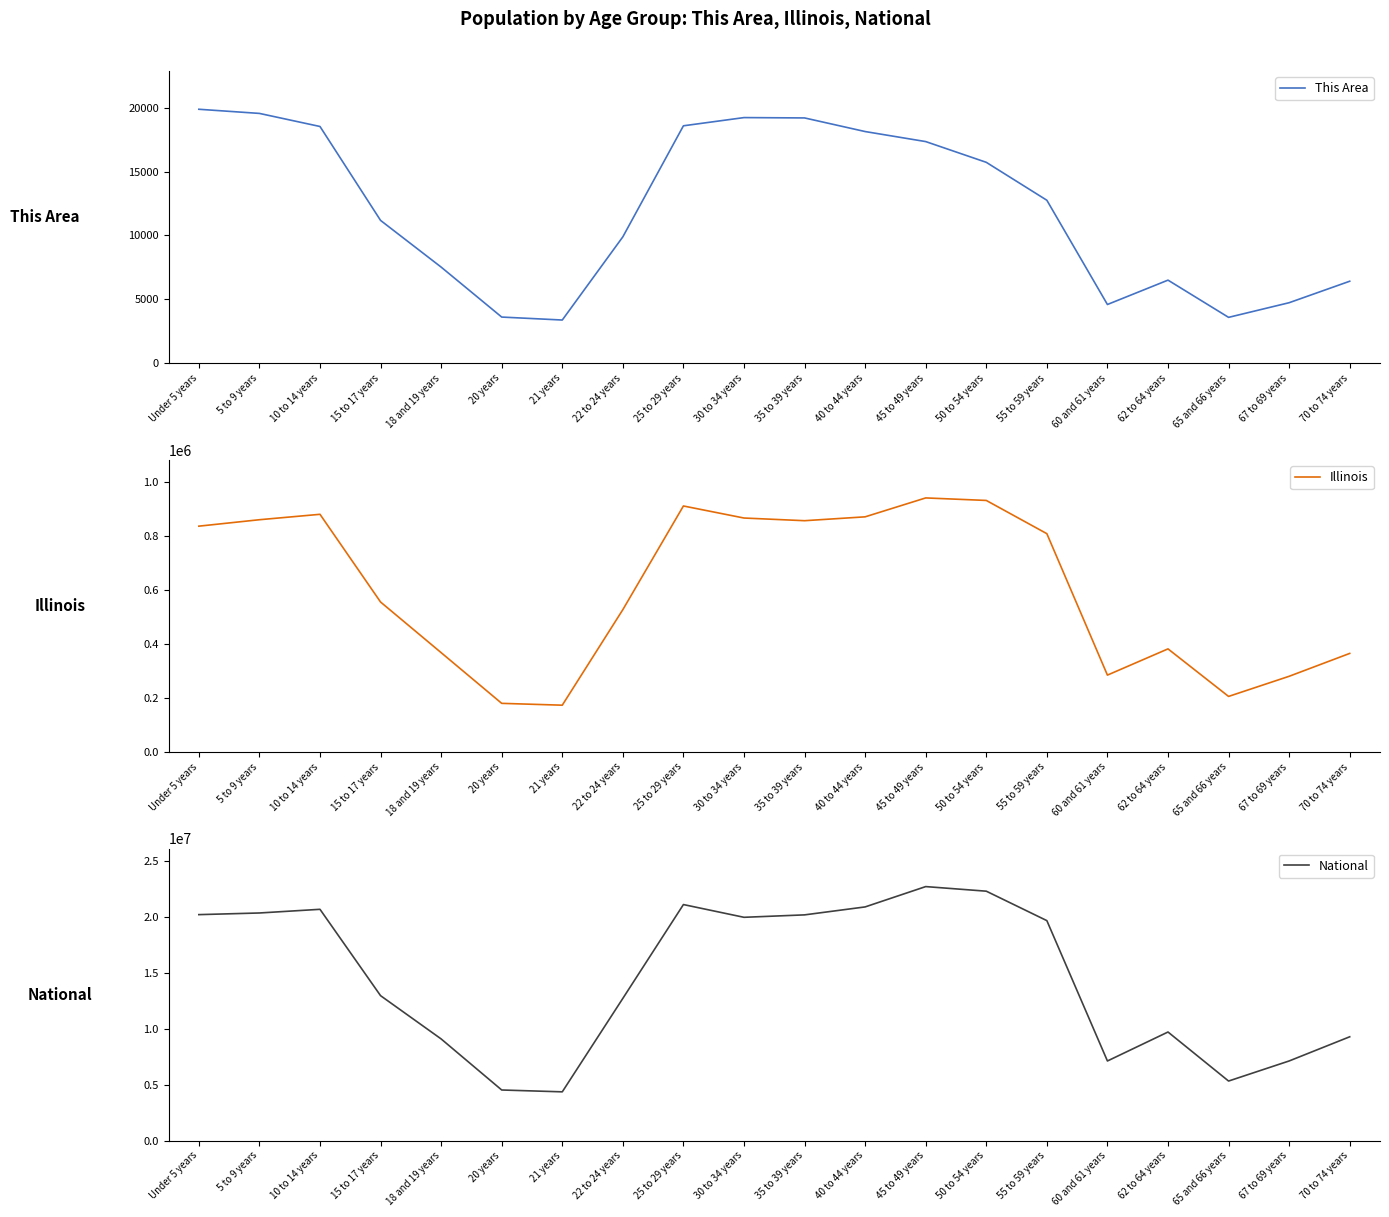

List the labels in order of National value, smallest first.

21 years, 20 years, 65 and 66 years, 60 and 61 years, 67 to 69 years, 18 and 19 years, 70 to 74 years, 62 to 64 years, 22 to 24 years, 15 to 17 years, 55 to 59 years, 30 to 34 years, 35 to 39 years, Under 5 years, 5 to 9 years, 10 to 14 years, 40 to 44 years, 25 to 29 years, 50 to 54 years, 45 to 49 years